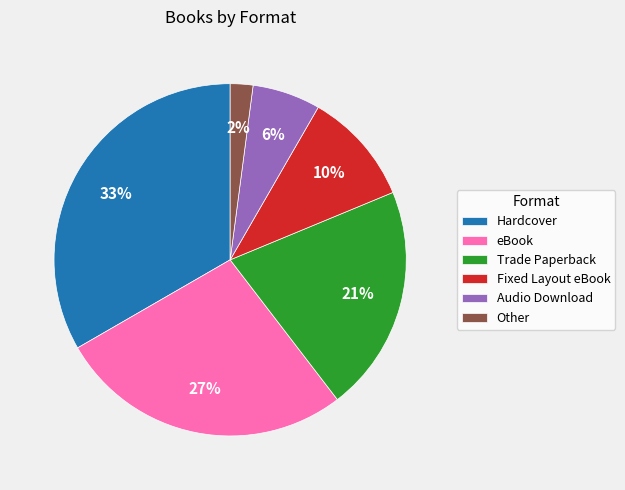

True or false: Audio Download accounts for 6% of the total.

True